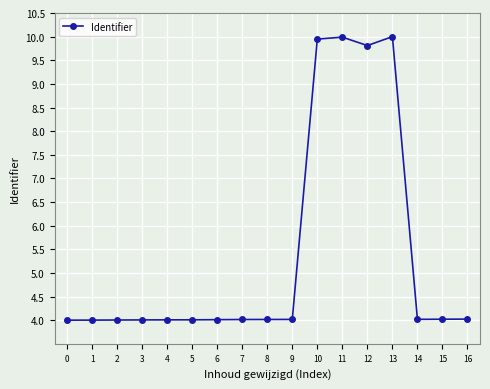

Between 12 and 7, which is larger?

12